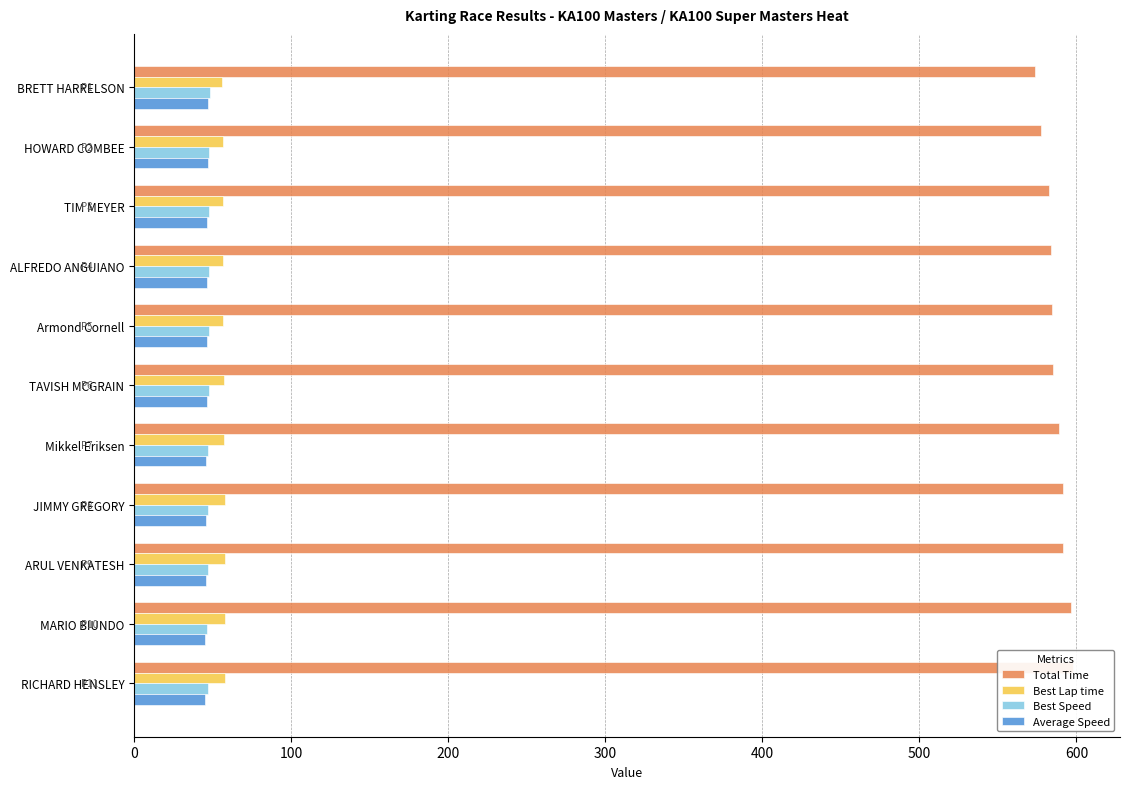

Which series has the largest total across all categories?

Total Time